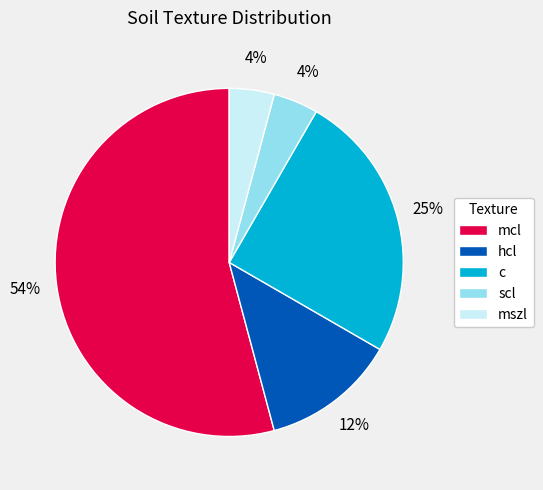

True or false: scl accounts for 4% of the total.

True